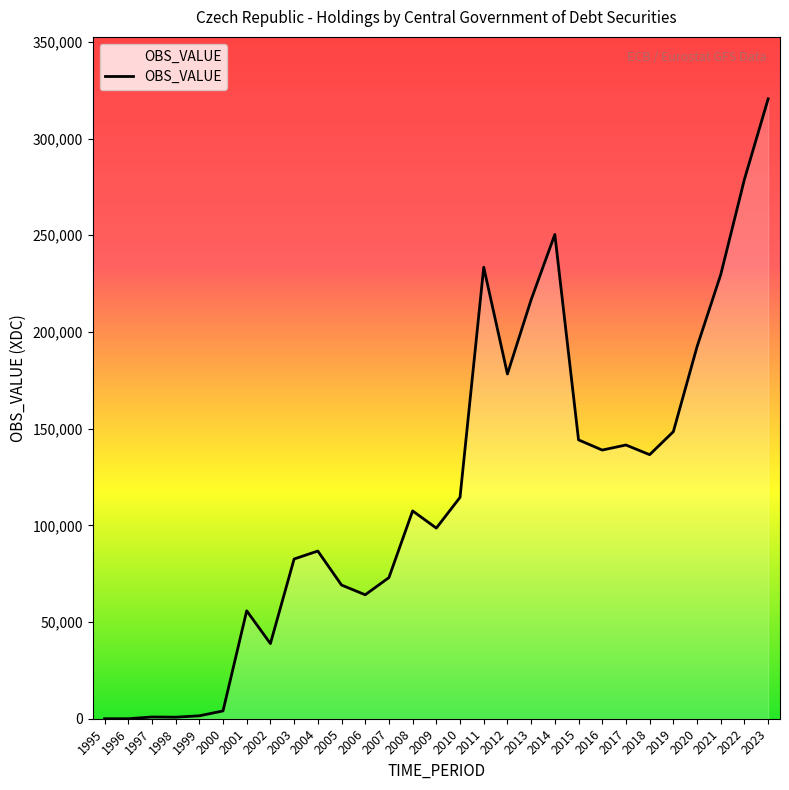

What is the sum of the values at 2013 and 2009?

315198